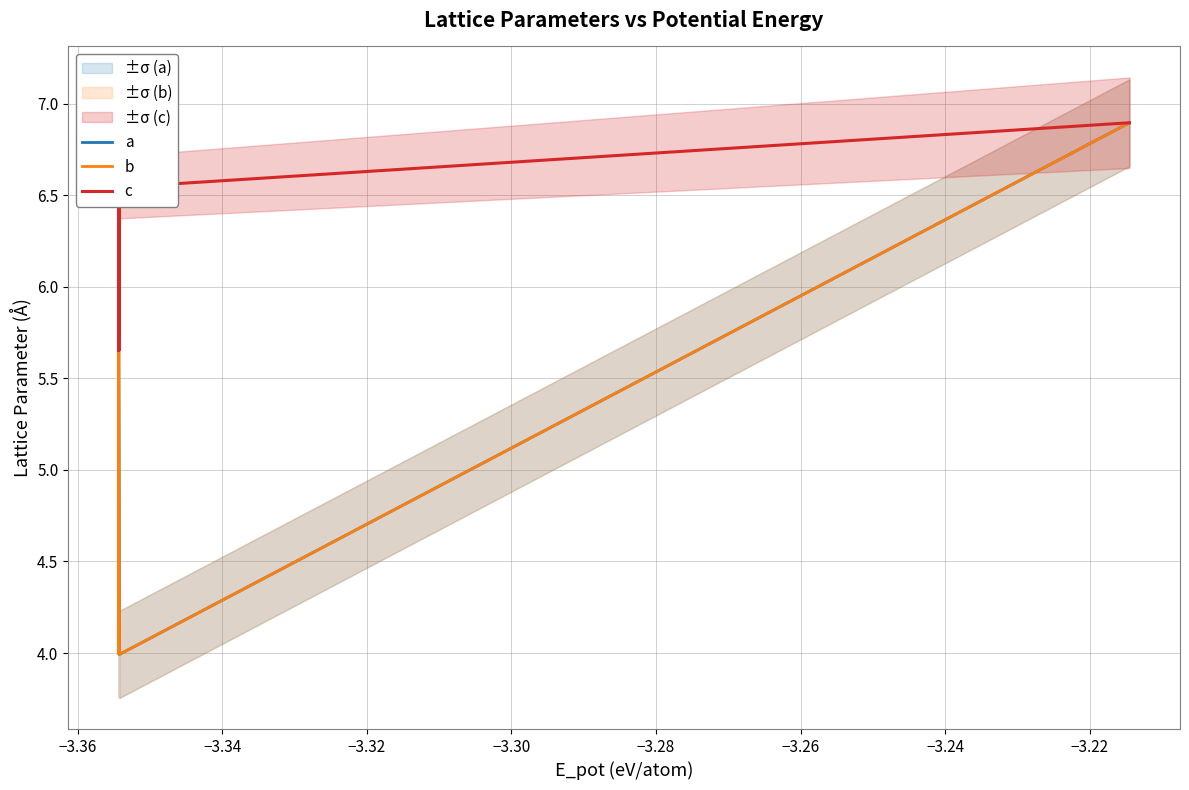

True or false: b and c cross at least once.

False